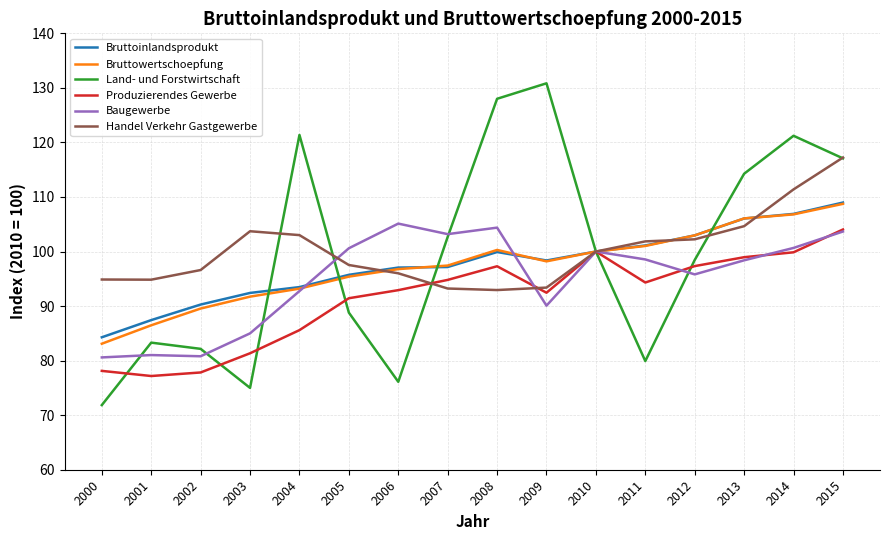

Is the value of Produzierendes Gewerbe at 2008 greater than the value of Baugewerbe at 2008?

No